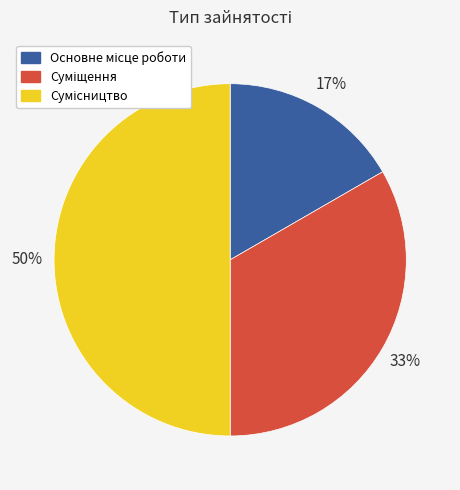

To the nearest percent, what is the average slice percentage?

33%